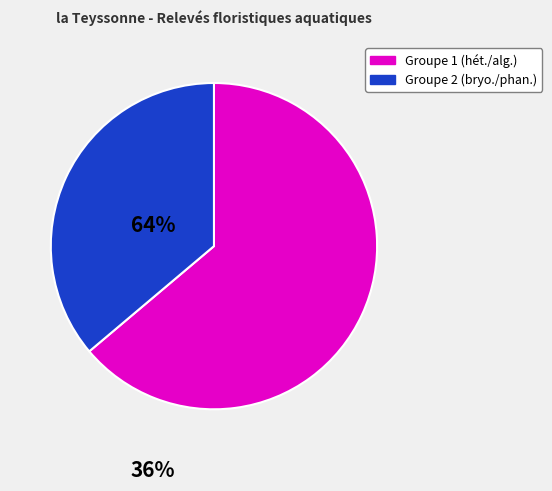

Does any single category account for the majority?

Yes